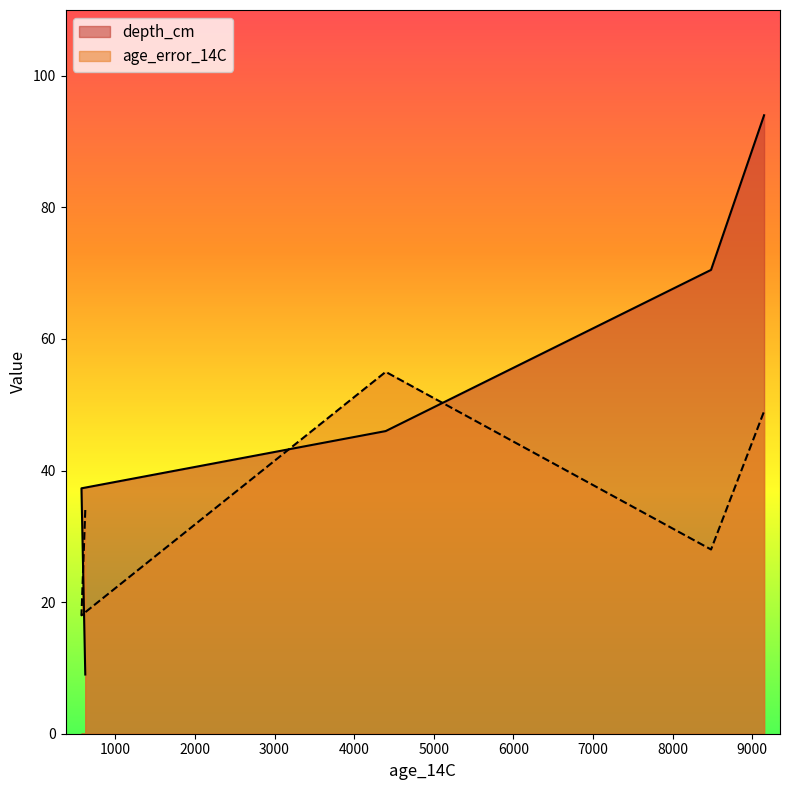

At 9148, list the series in order from largest to smallest.

depth_cm, age_error_14C